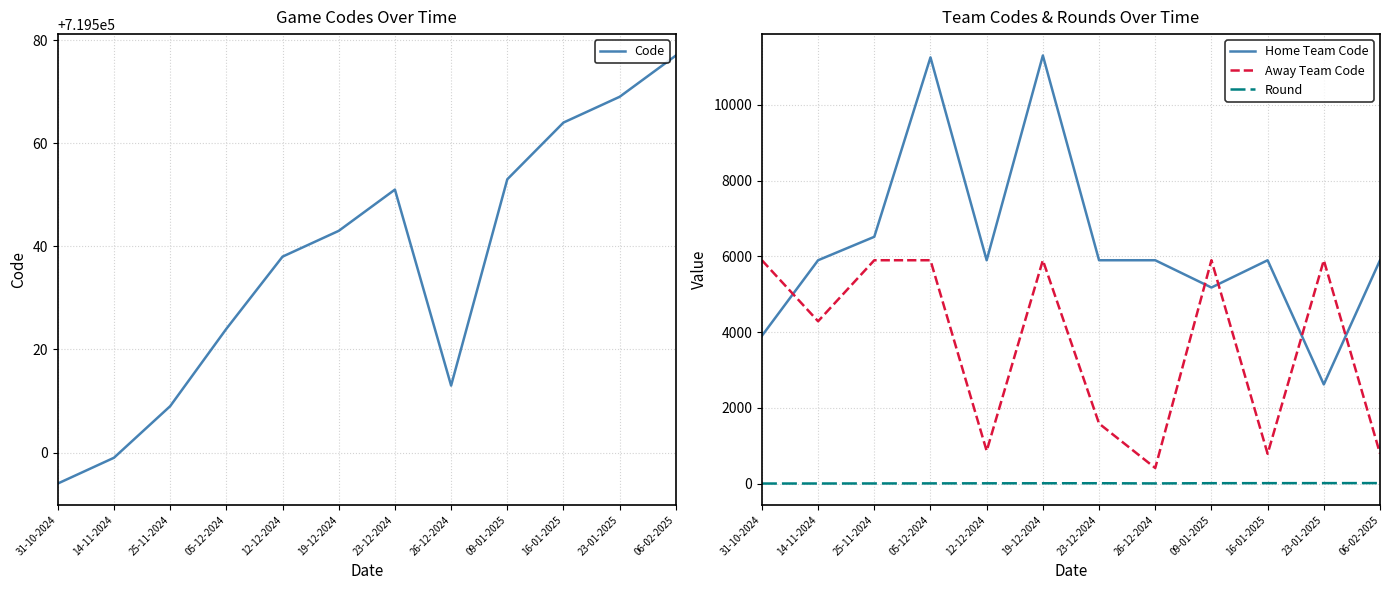

What is the difference between the second highest and minimum values in the Away Team Code series?

5485